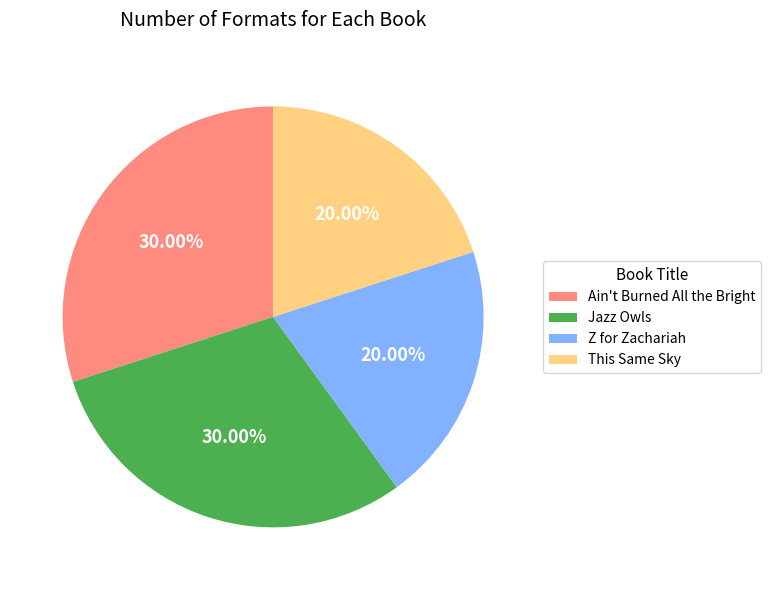

To the nearest percent, what portion does This Same Sky represent?

20%